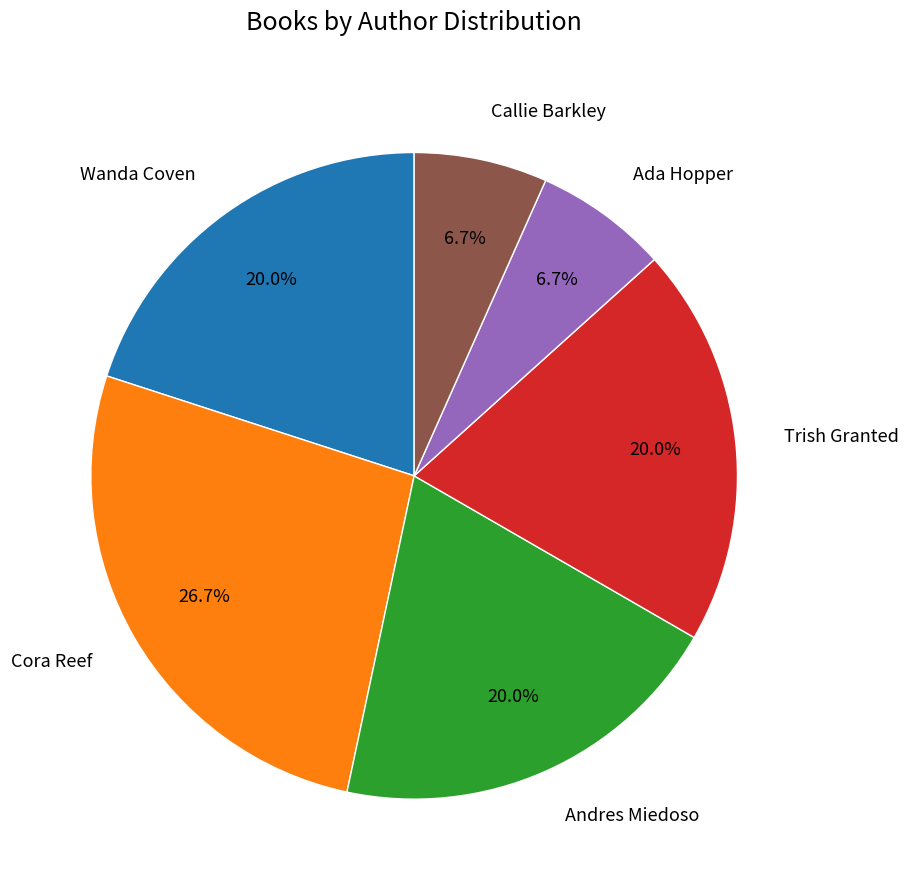

Is Cora Reef the majority of the pie?

No